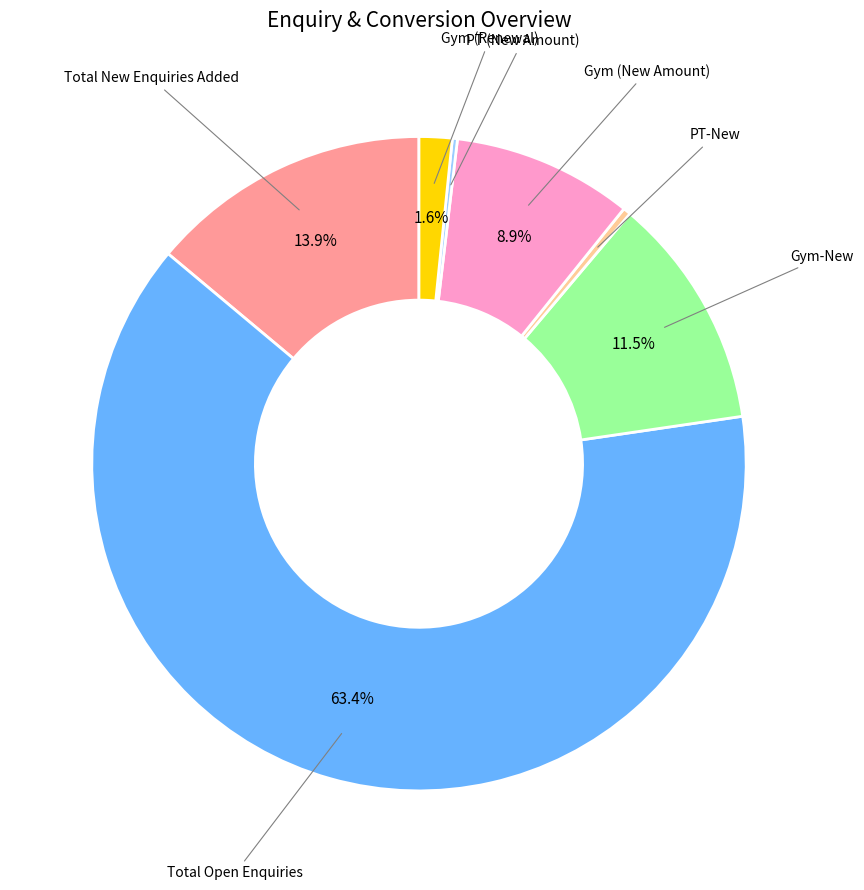

Does any single category account for the majority?

Yes